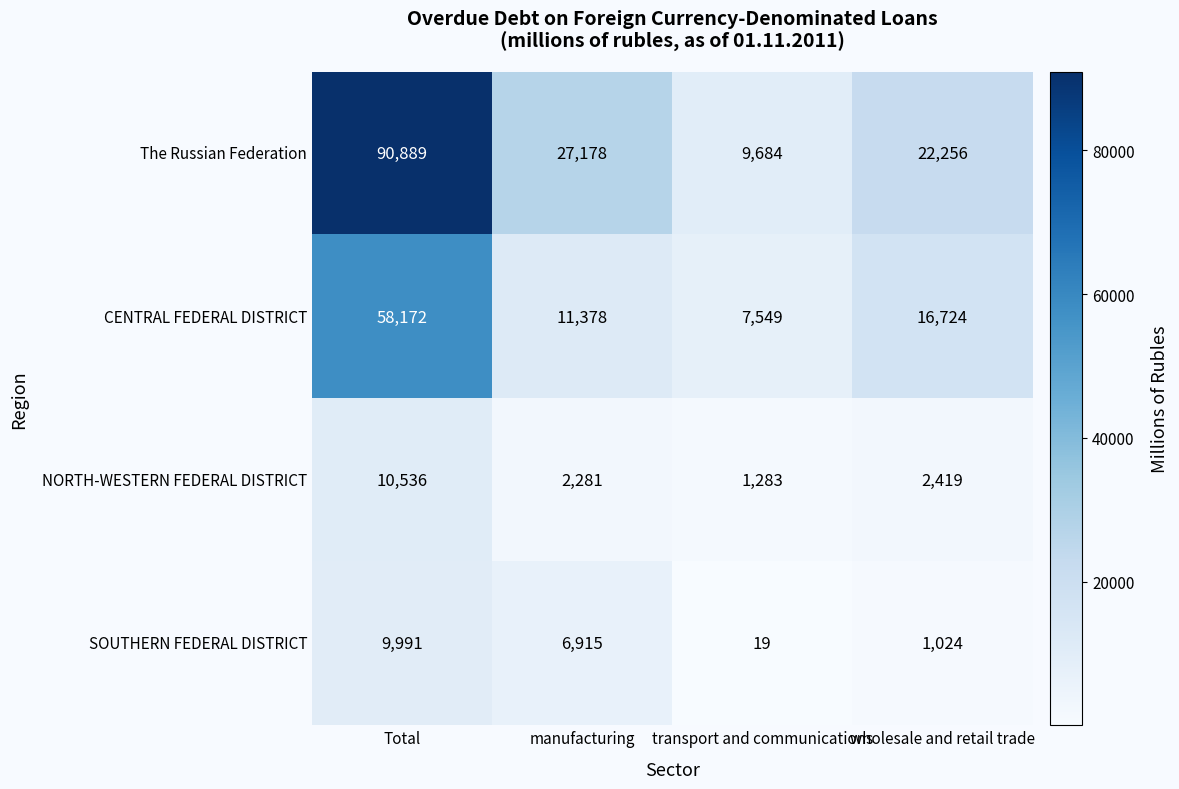

At which category is the sum across all series the highest?

Total